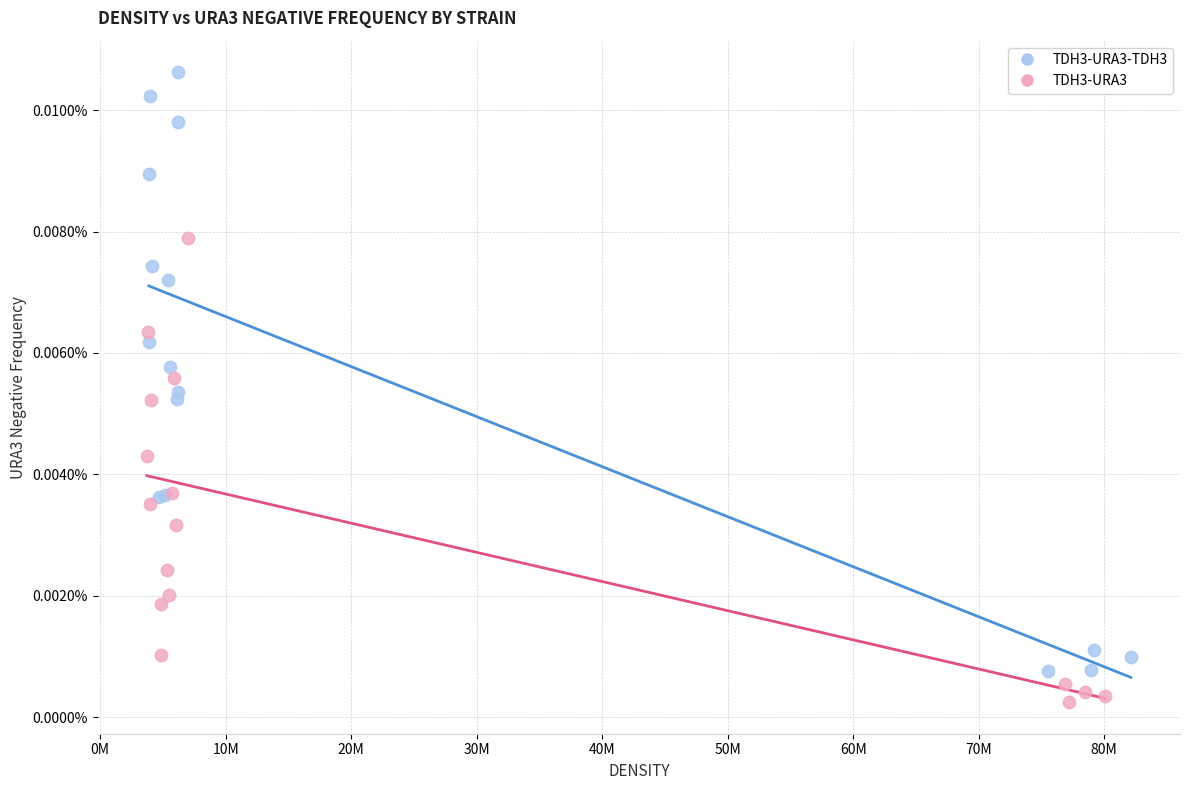

What are all the series names shown in the legend?

TDH3-URA3-TDH3, TDH3-URA3